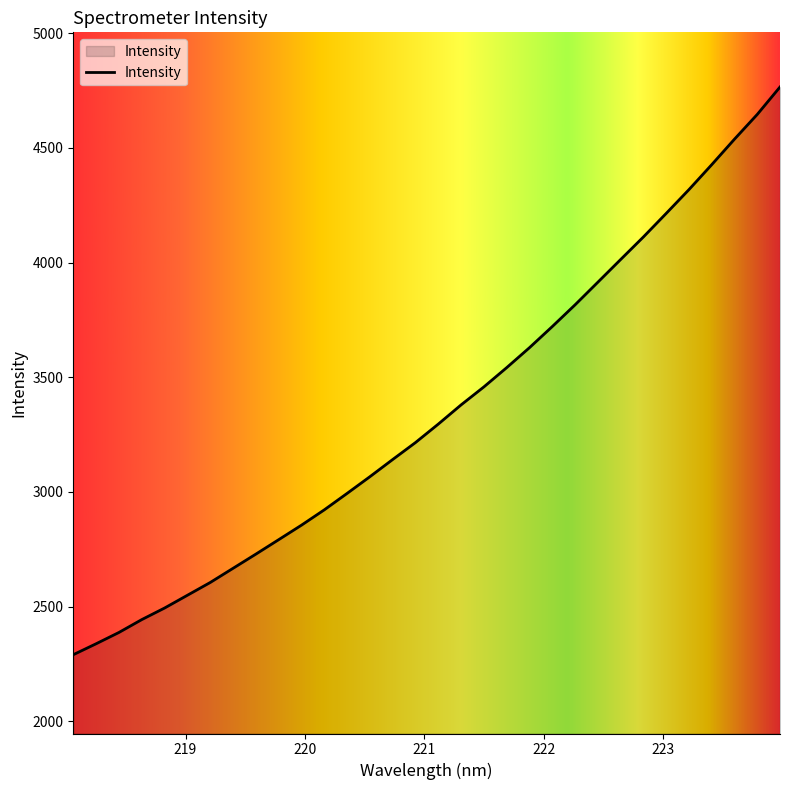

What is the greatest value displayed?

4765.4